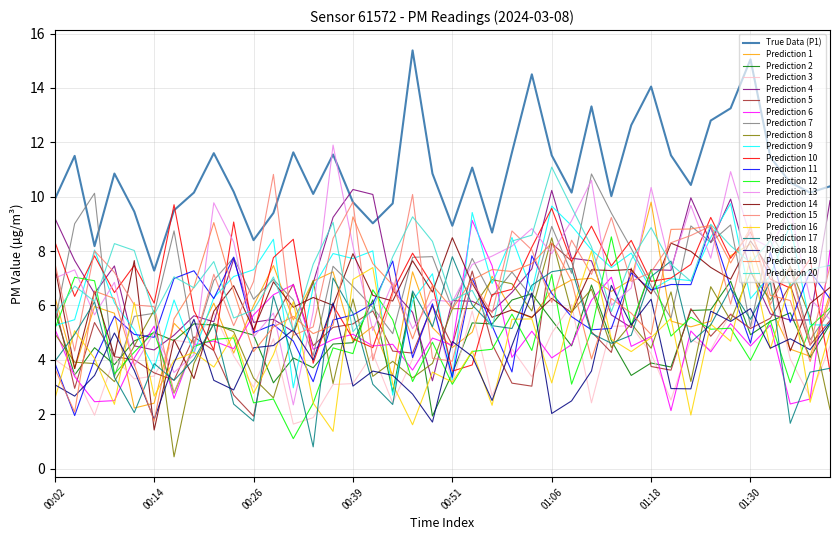

Does the chart have visible grid lines?

Yes